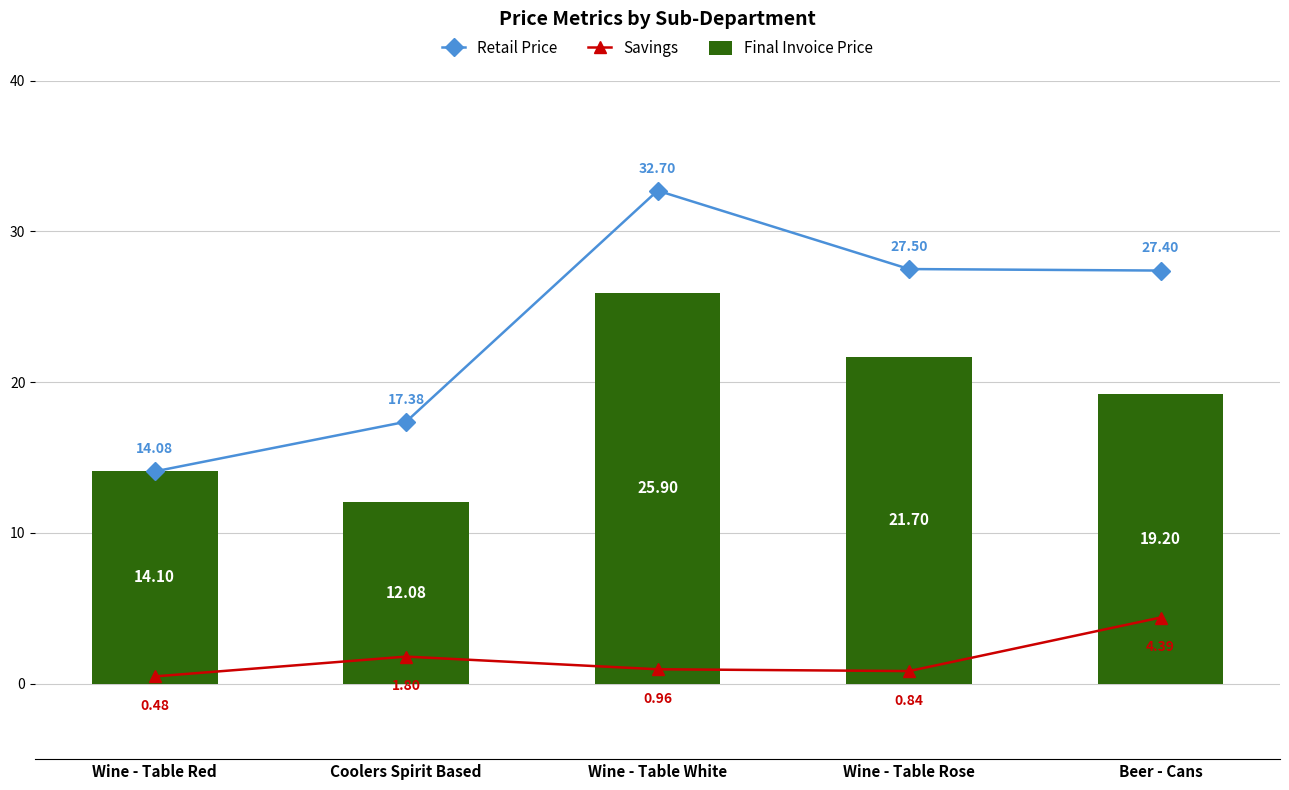

What is the sum of all Final Invoice Price values?

93.0